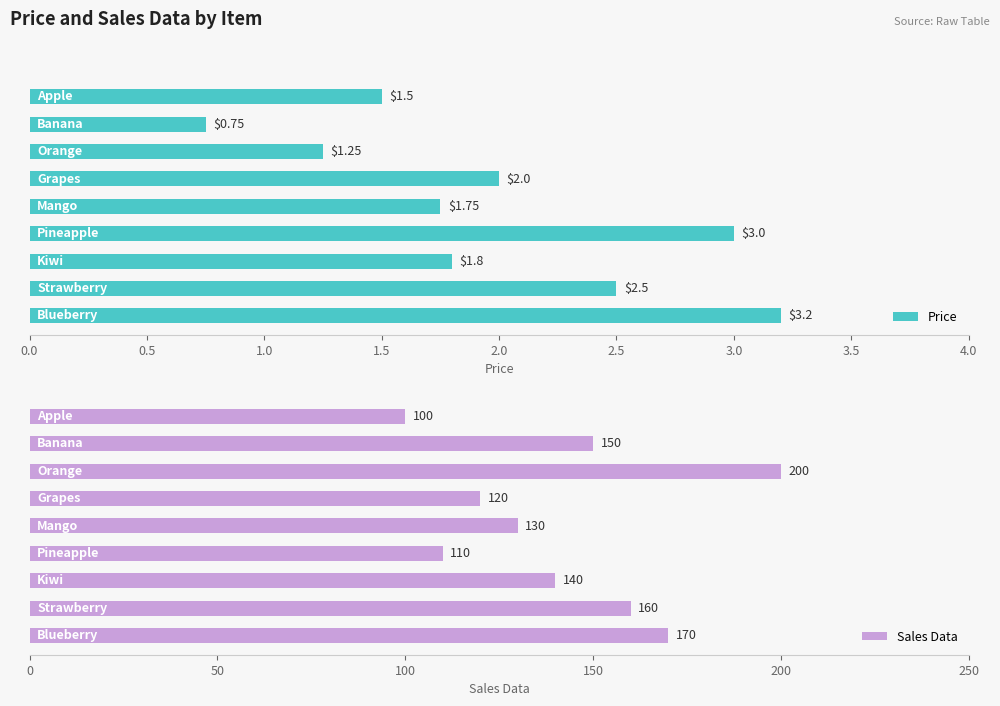

What position from the left is 3.5?

8